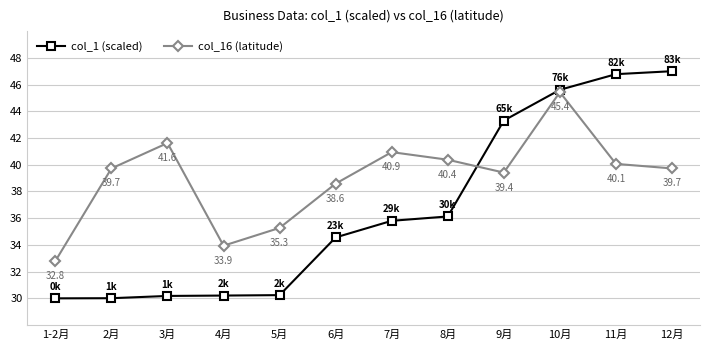

What is the sum of the col_16 (latitude) values at 11月 and 9月?

79.5